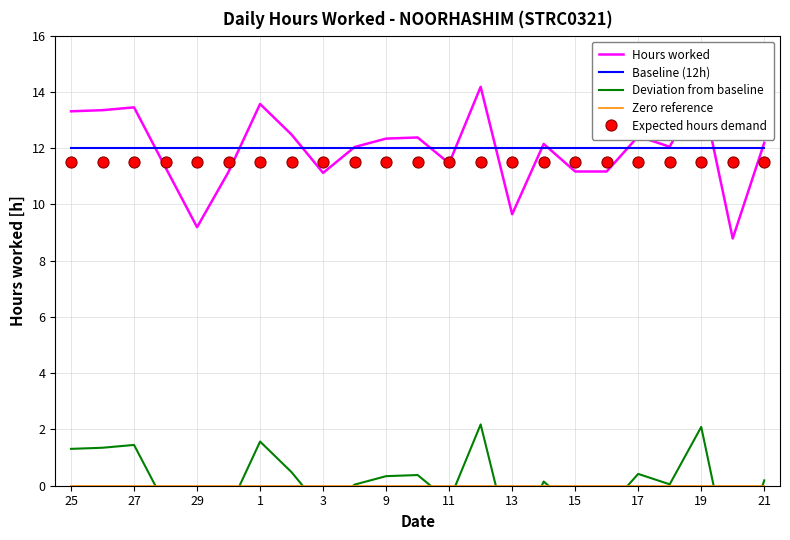

What is the average value of the Expected hours demand series?

11.5